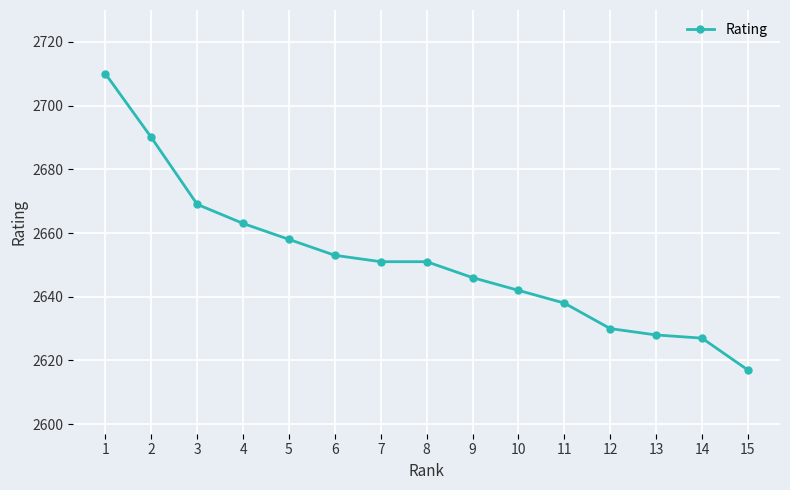

Reading right to left, extract all data points from this chart.

15=2617	14=2627	13=2628	12=2630	11=2638	10=2642	9=2646	8=2651	7=2651	6=2653	5=2658	4=2663	3=2669	2=2690	1=2710